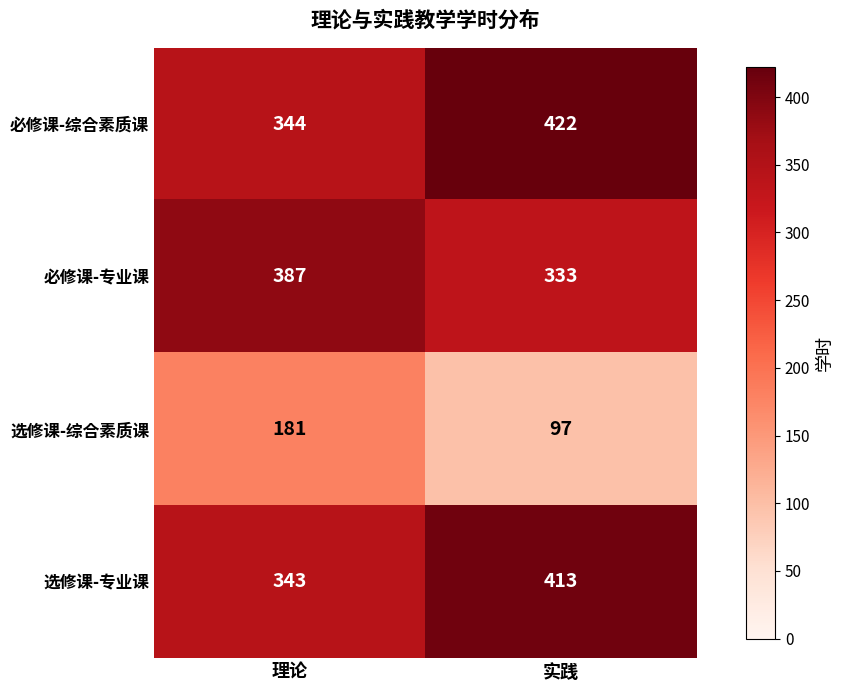

What is the total value across all series at 实践?

1265